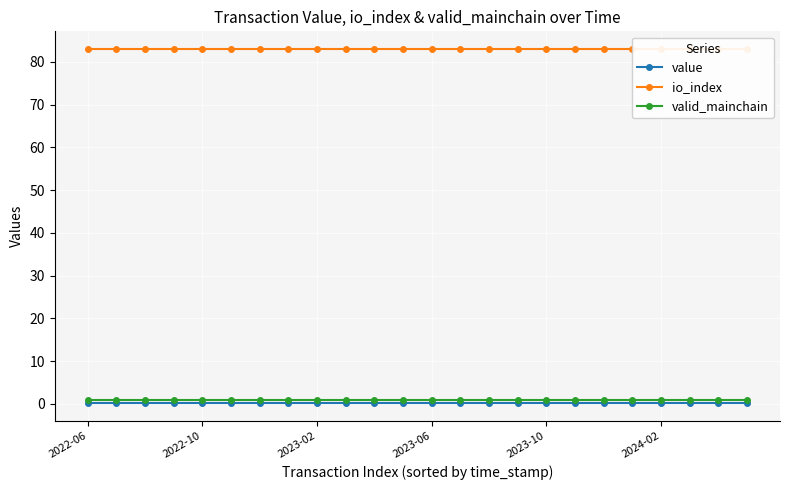

What is the sum of all value values?

5.3